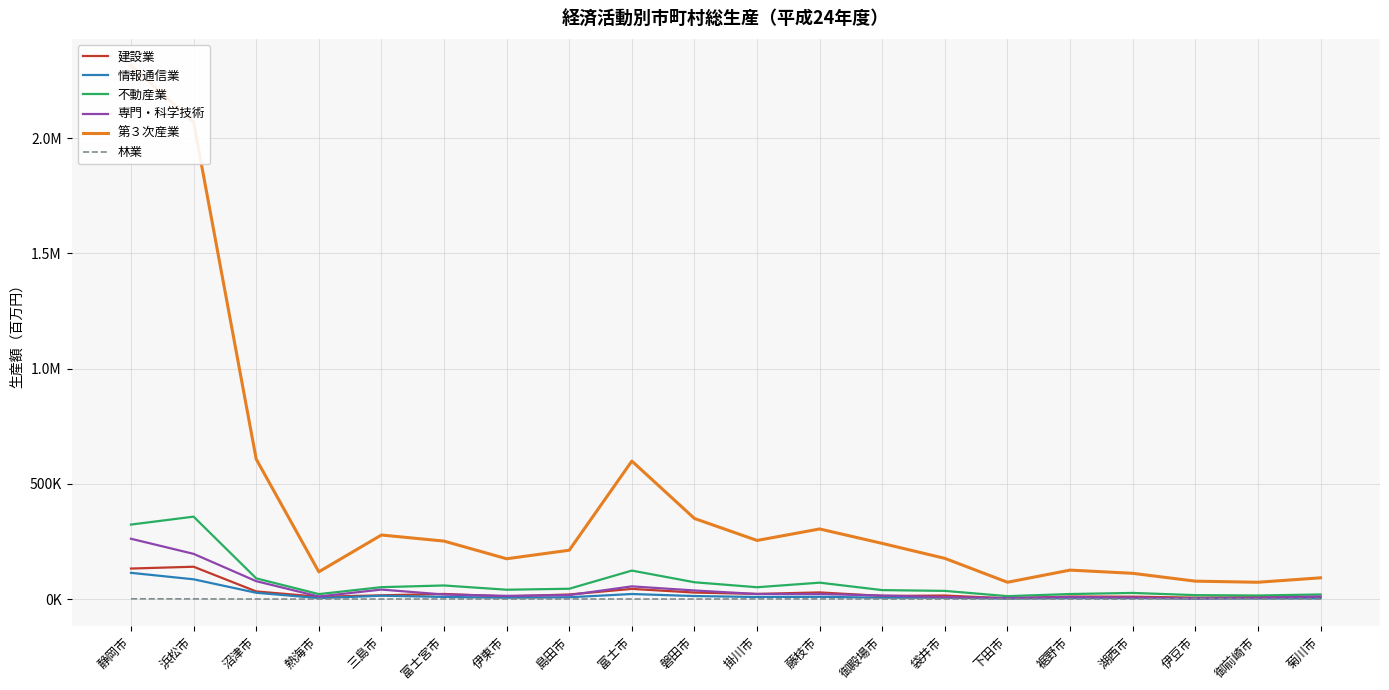

What is the sum of the 情報通信業 values at 裾野市 and 湖西市?

7948.4